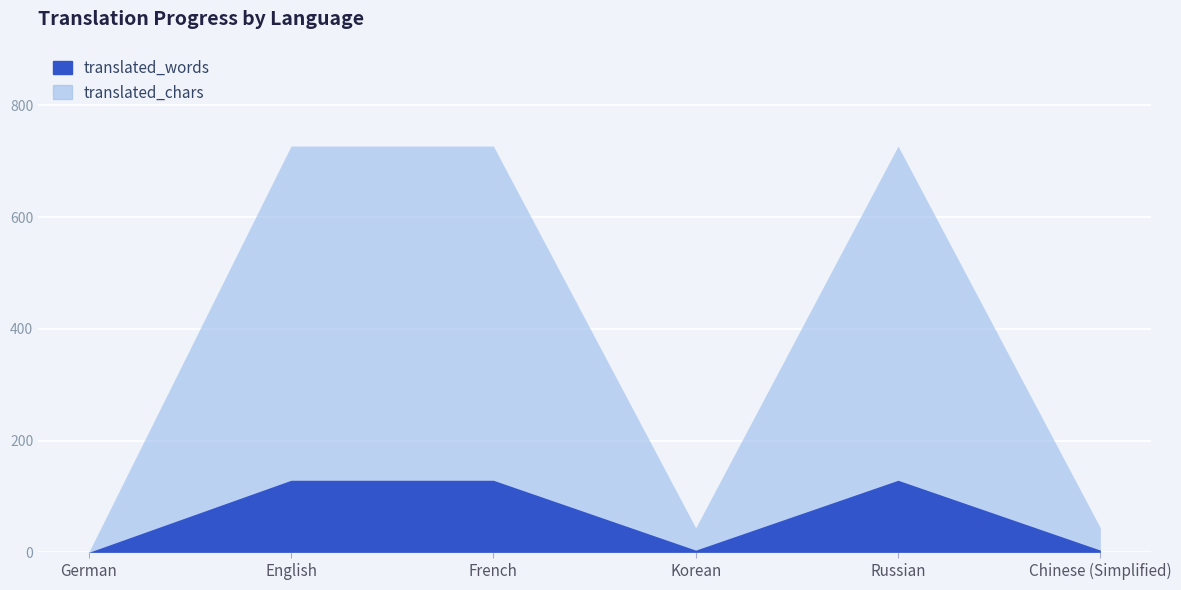

At which category does translated_chars reach its first local valley?

Korean